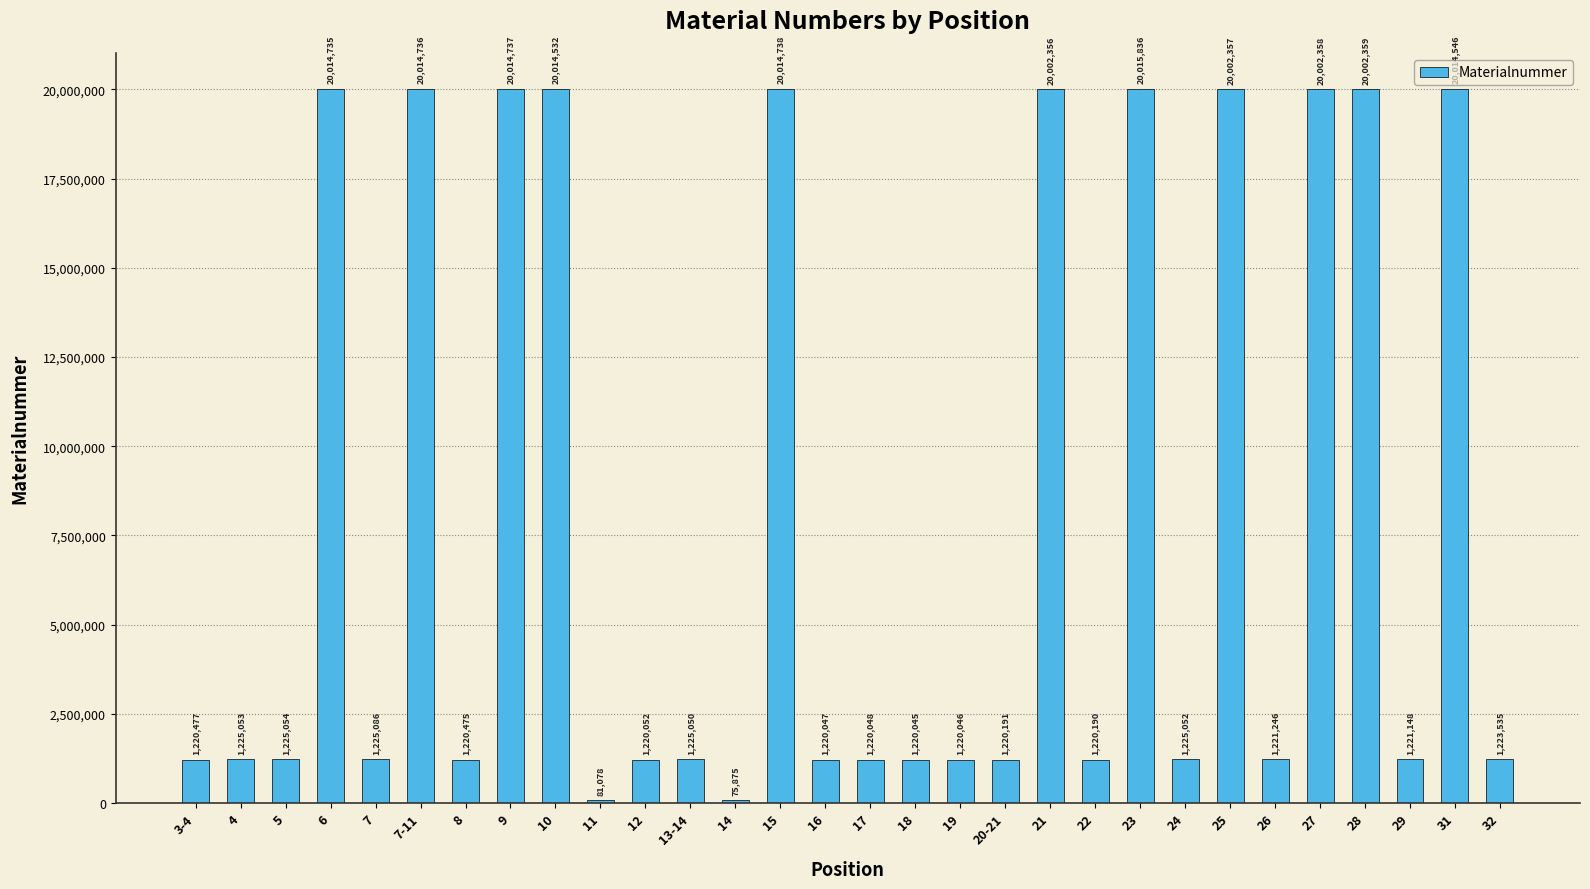

Which category has the lowest value across all series?

14